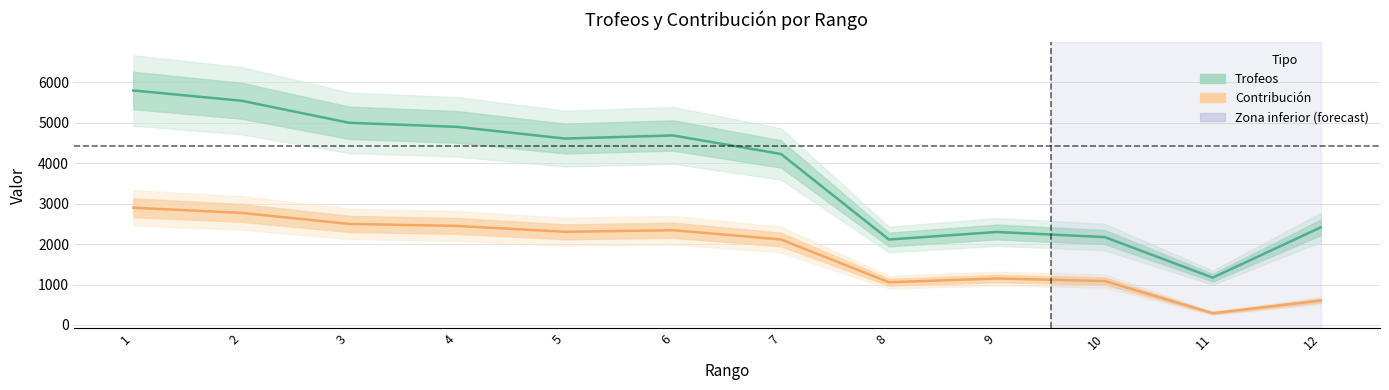

At 2, list the series in order from smallest to largest.

Contribución, Trofeos